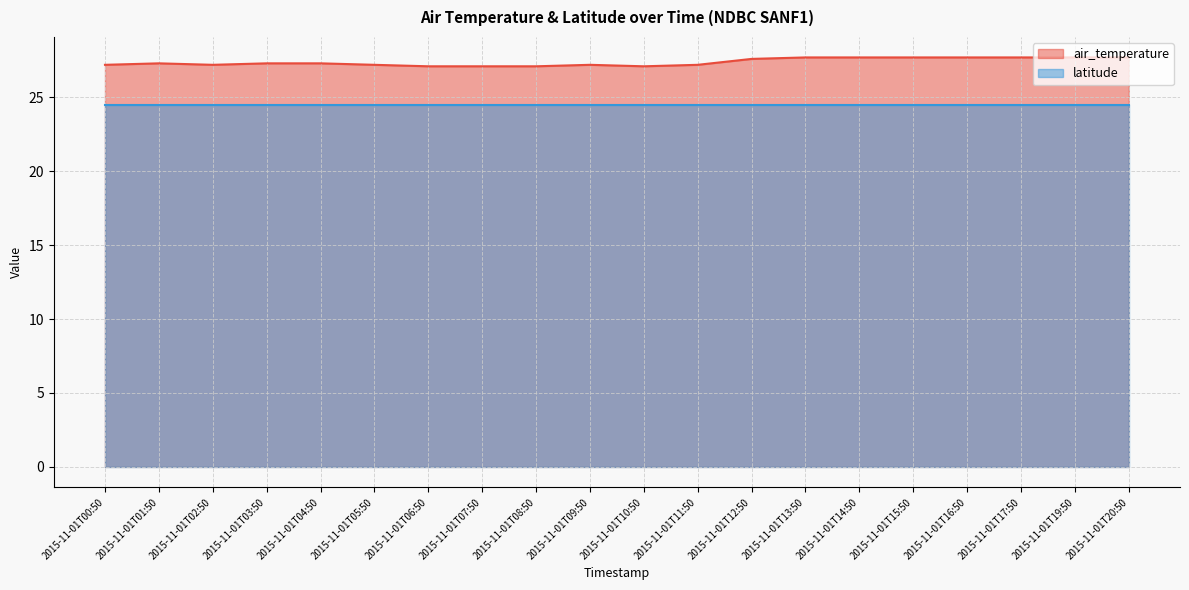

Reading left to right, what are all the values shown in this chart?

2015-11-01T00:50=27.2	2015-11-01T01:50=27.3	2015-11-01T02:50=27.2	2015-11-01T03:50=27.3	2015-11-01T04:50=27.3	2015-11-01T05:50=27.2	2015-11-01T06:50=27.1	2015-11-01T07:50=27.1	2015-11-01T08:50=27.1	2015-11-01T09:50=27.2	2015-11-01T10:50=27.1	2015-11-01T11:50=27.2	2015-11-01T12:50=27.6	2015-11-01T13:50=27.7	2015-11-01T14:50=27.7	2015-11-01T15:50=27.7	2015-11-01T16:50=27.7	2015-11-01T17:50=27.7	2015-11-01T19:50=27.7	2015-11-01T20:50=27.7